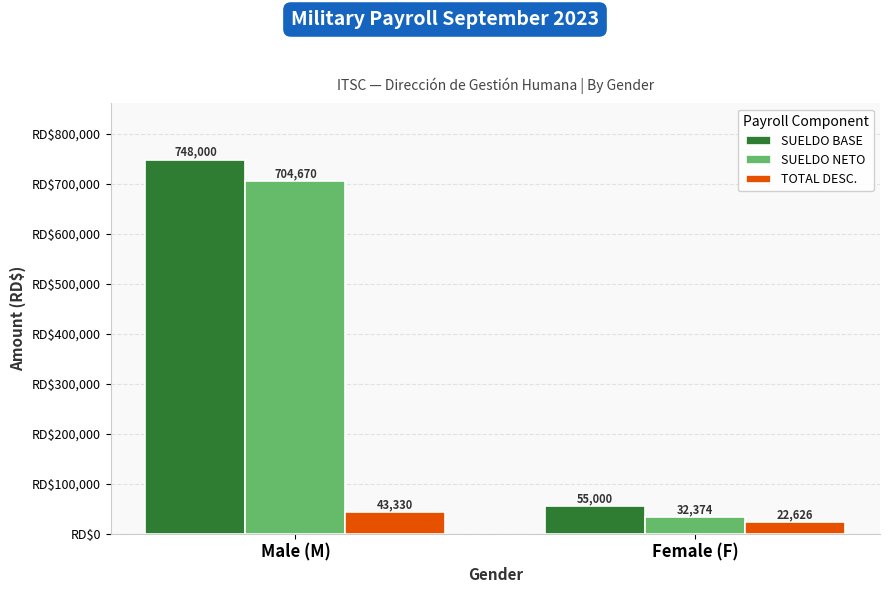

What is the sum of the TOTAL DESC. values at Male (M) and Female (F)?

65955.7